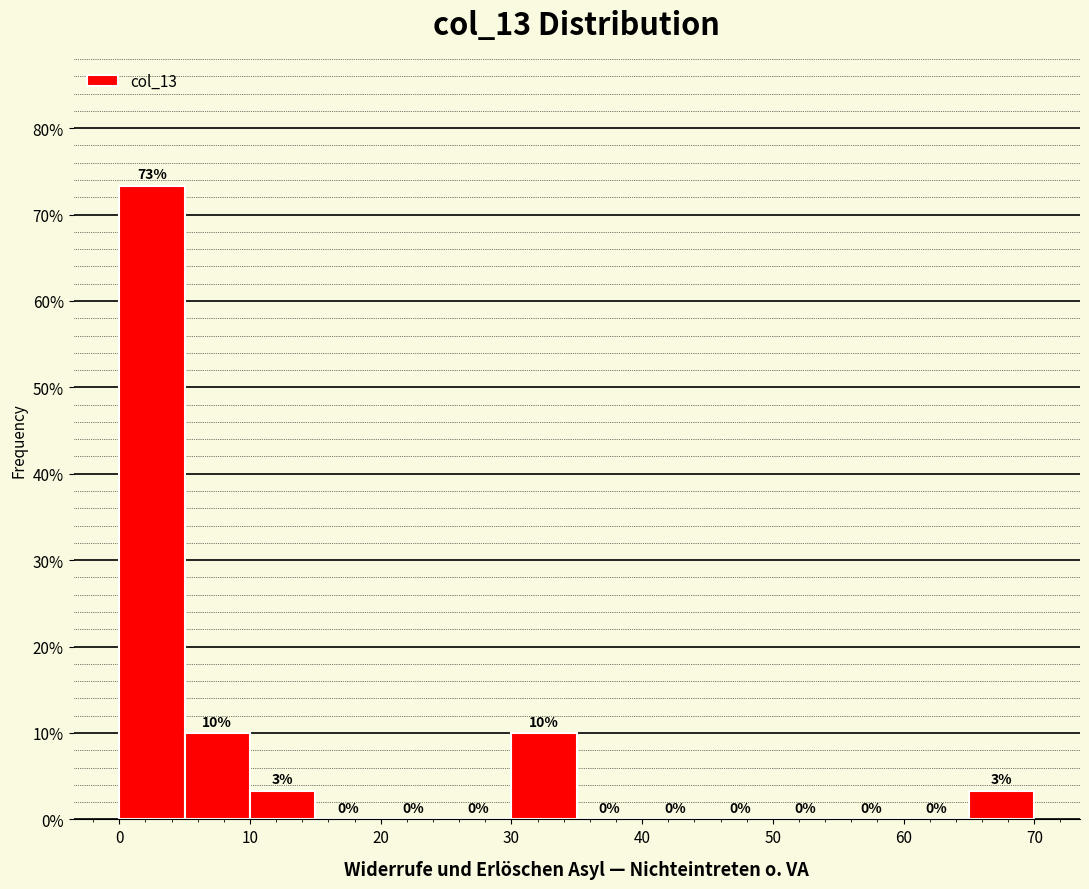

Which range on the x-axis has the tallest bar?

0 to 5